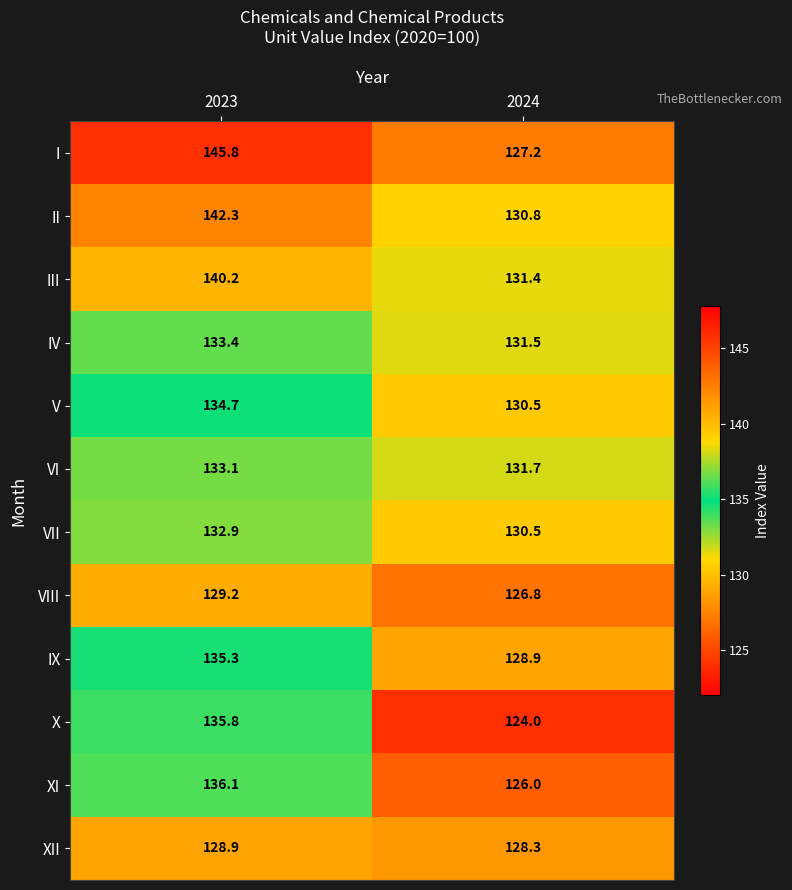

True or false: II has a value of 75.6 at 2023.

False